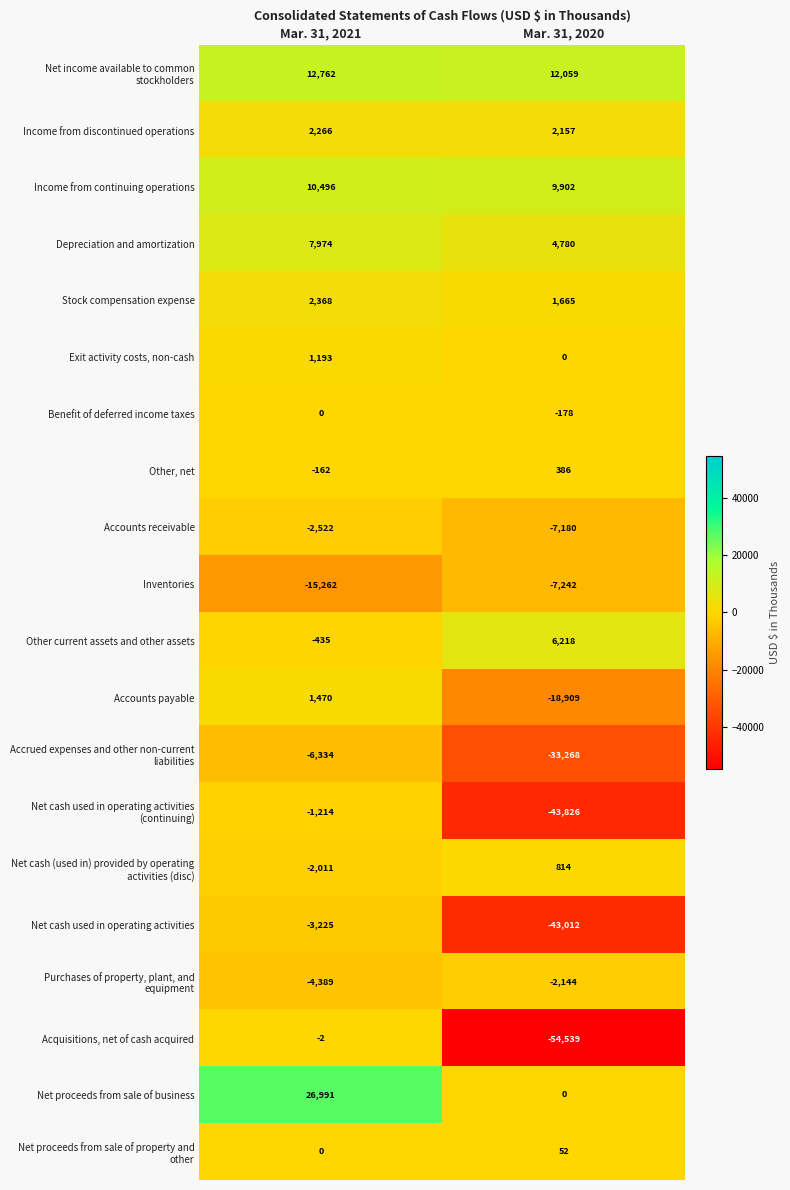

At which category does the chart reach its peak across all series?

Mar. 31, 2021